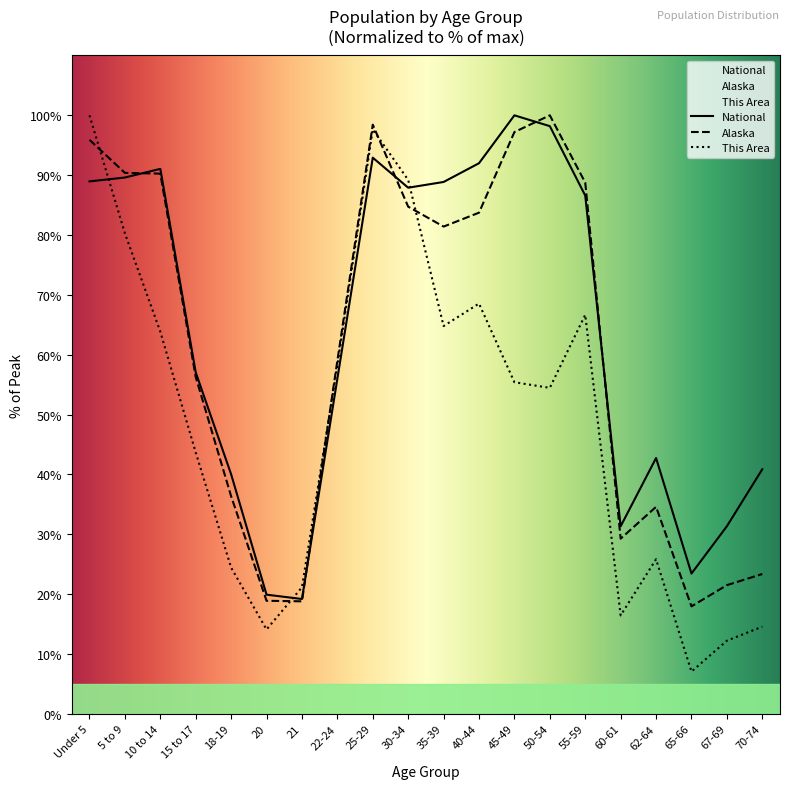

Count the number of categories in the chart.

20